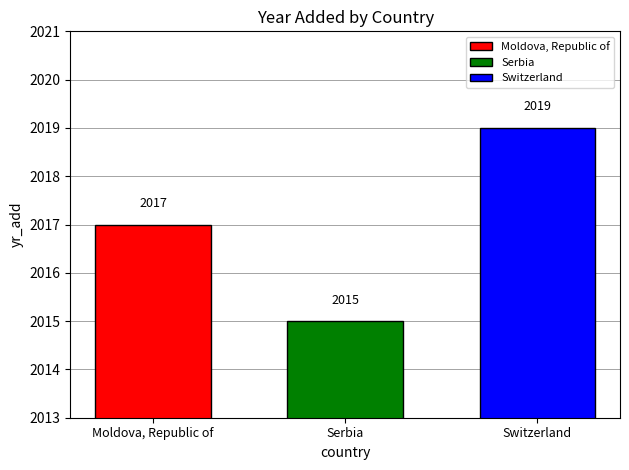

The value at Moldova, Republic of is 2017. True or false?

True